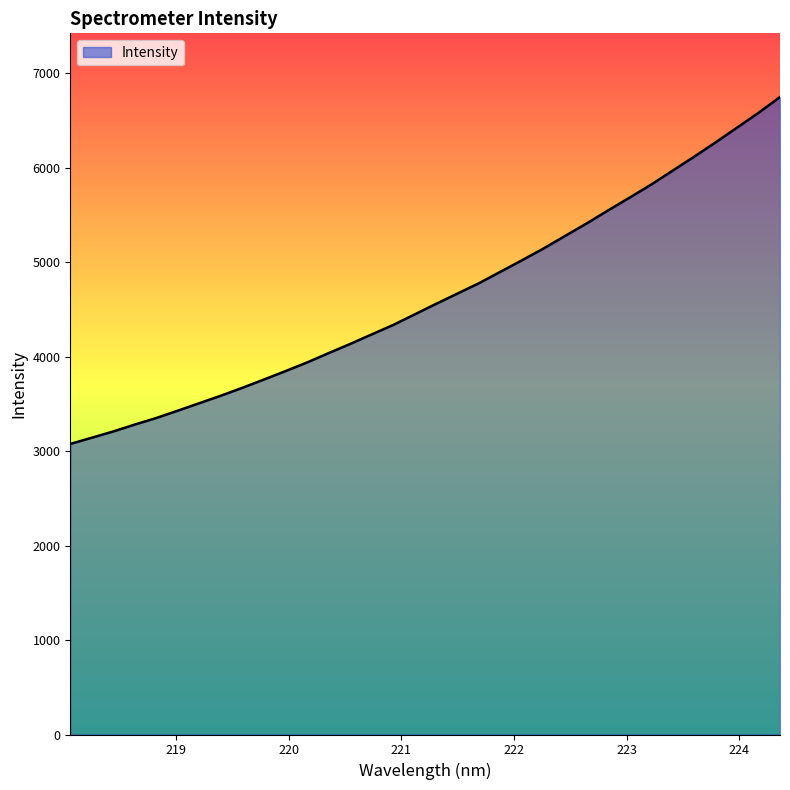

What is the difference between the second highest and minimum values?

3506.0